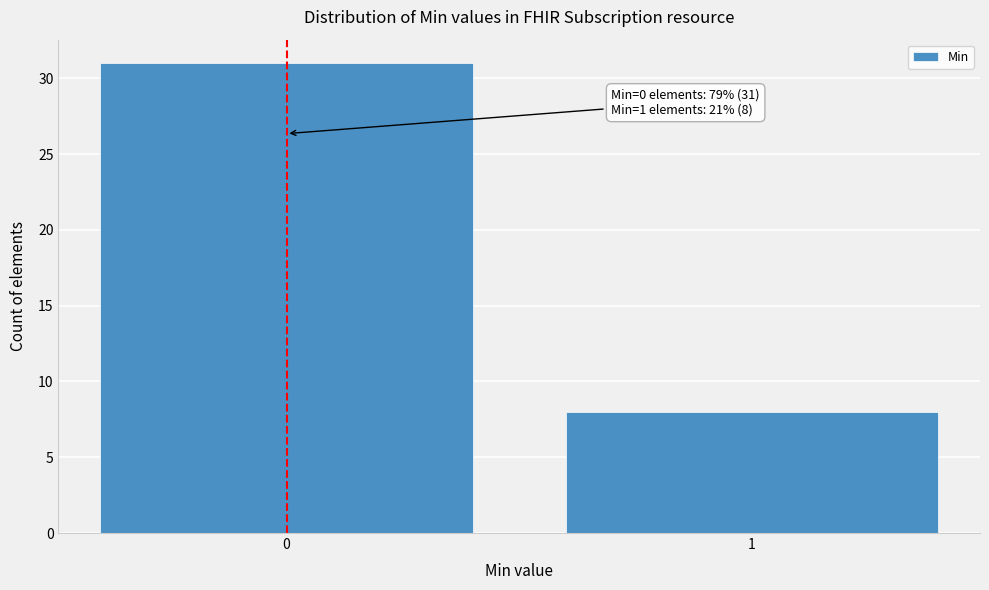

Reading left to right, transcribe all the data shown in this chart.

31	8